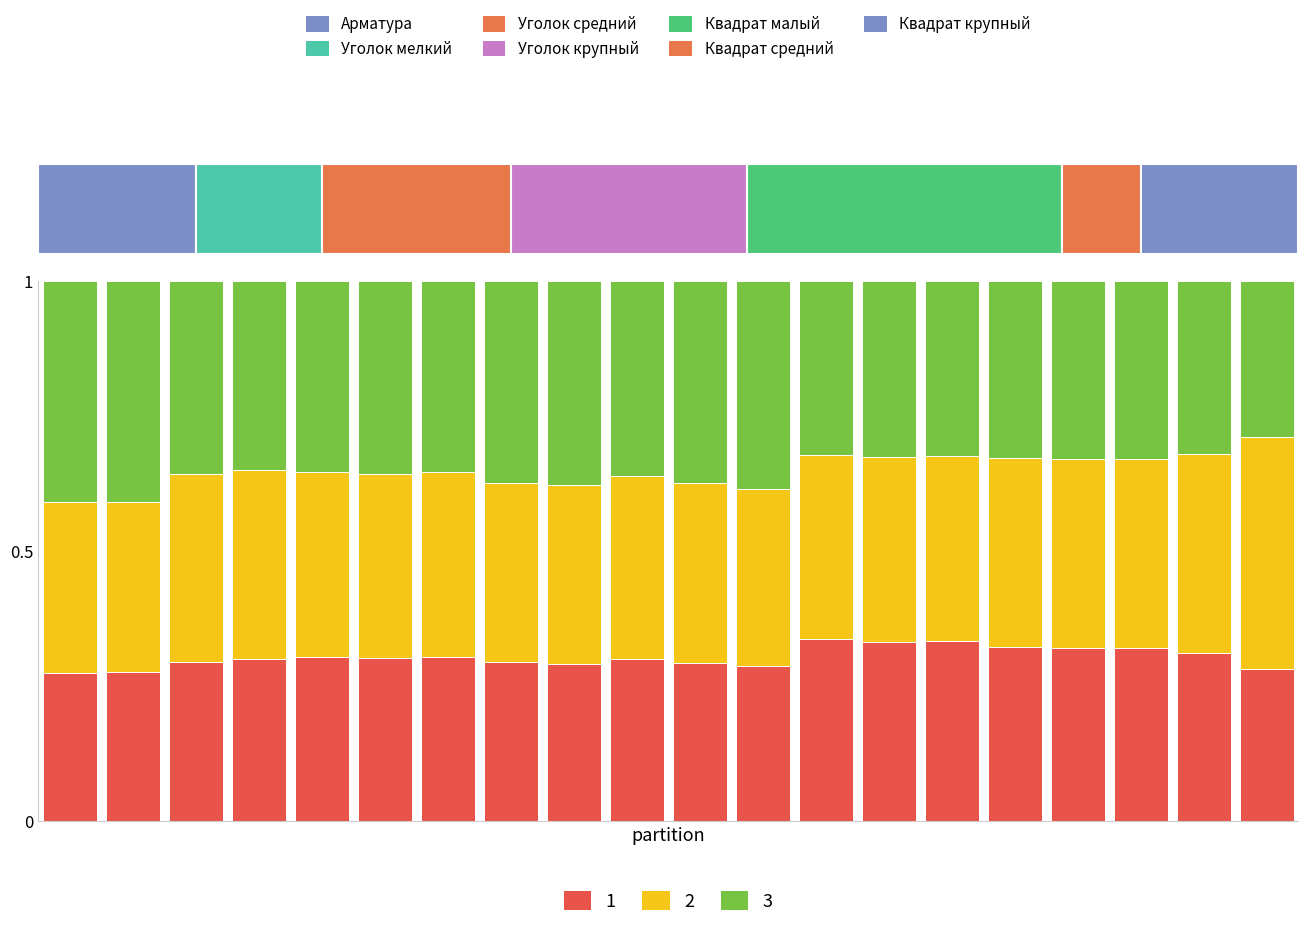

How many data points does each series have?

20